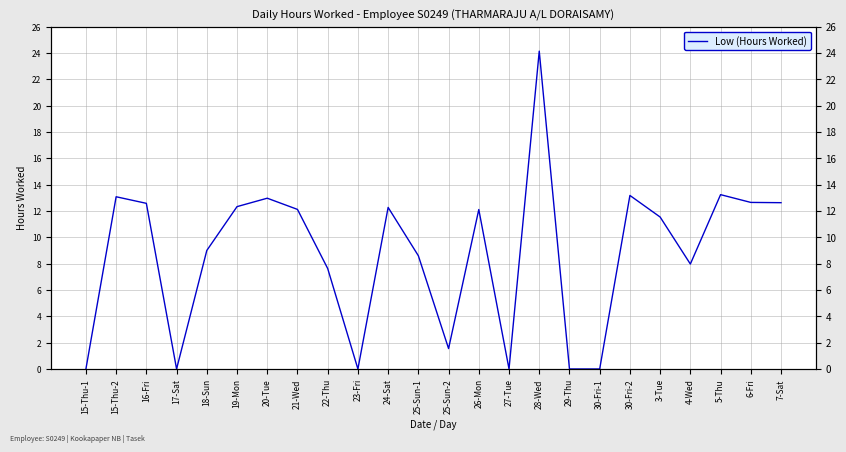

At which category does the data reach its first local valley?

17-Sat